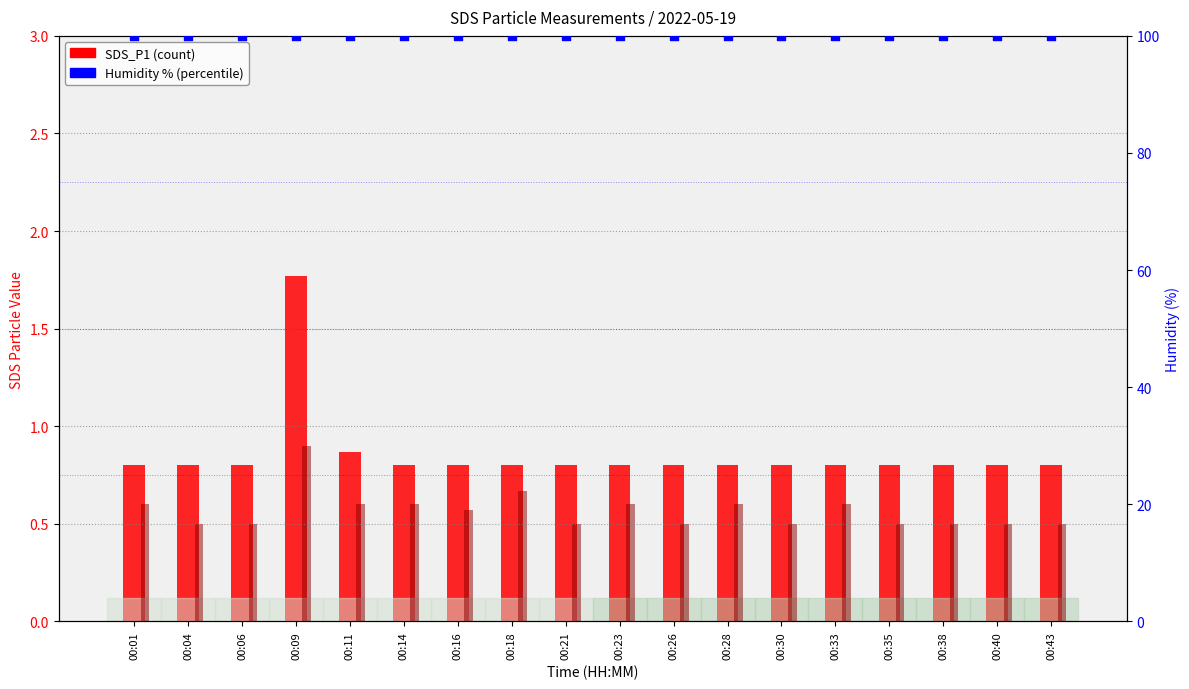

Which series has the widest spread of Y values?

SDS_P1